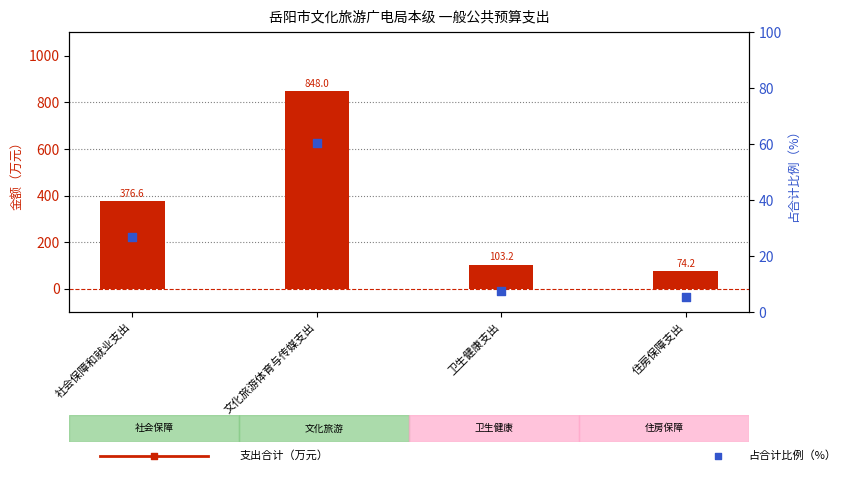

At how many categories does at least one series exceed 236?

2